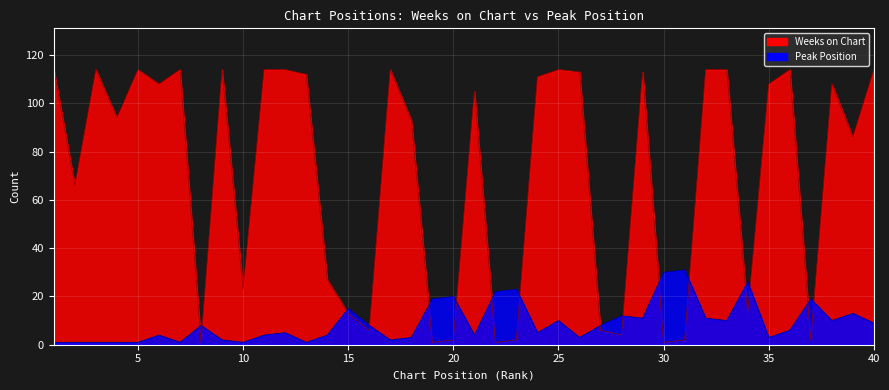

Is the value of Peak Position at 10 greater than the value of Weeks on Chart at 25?

No